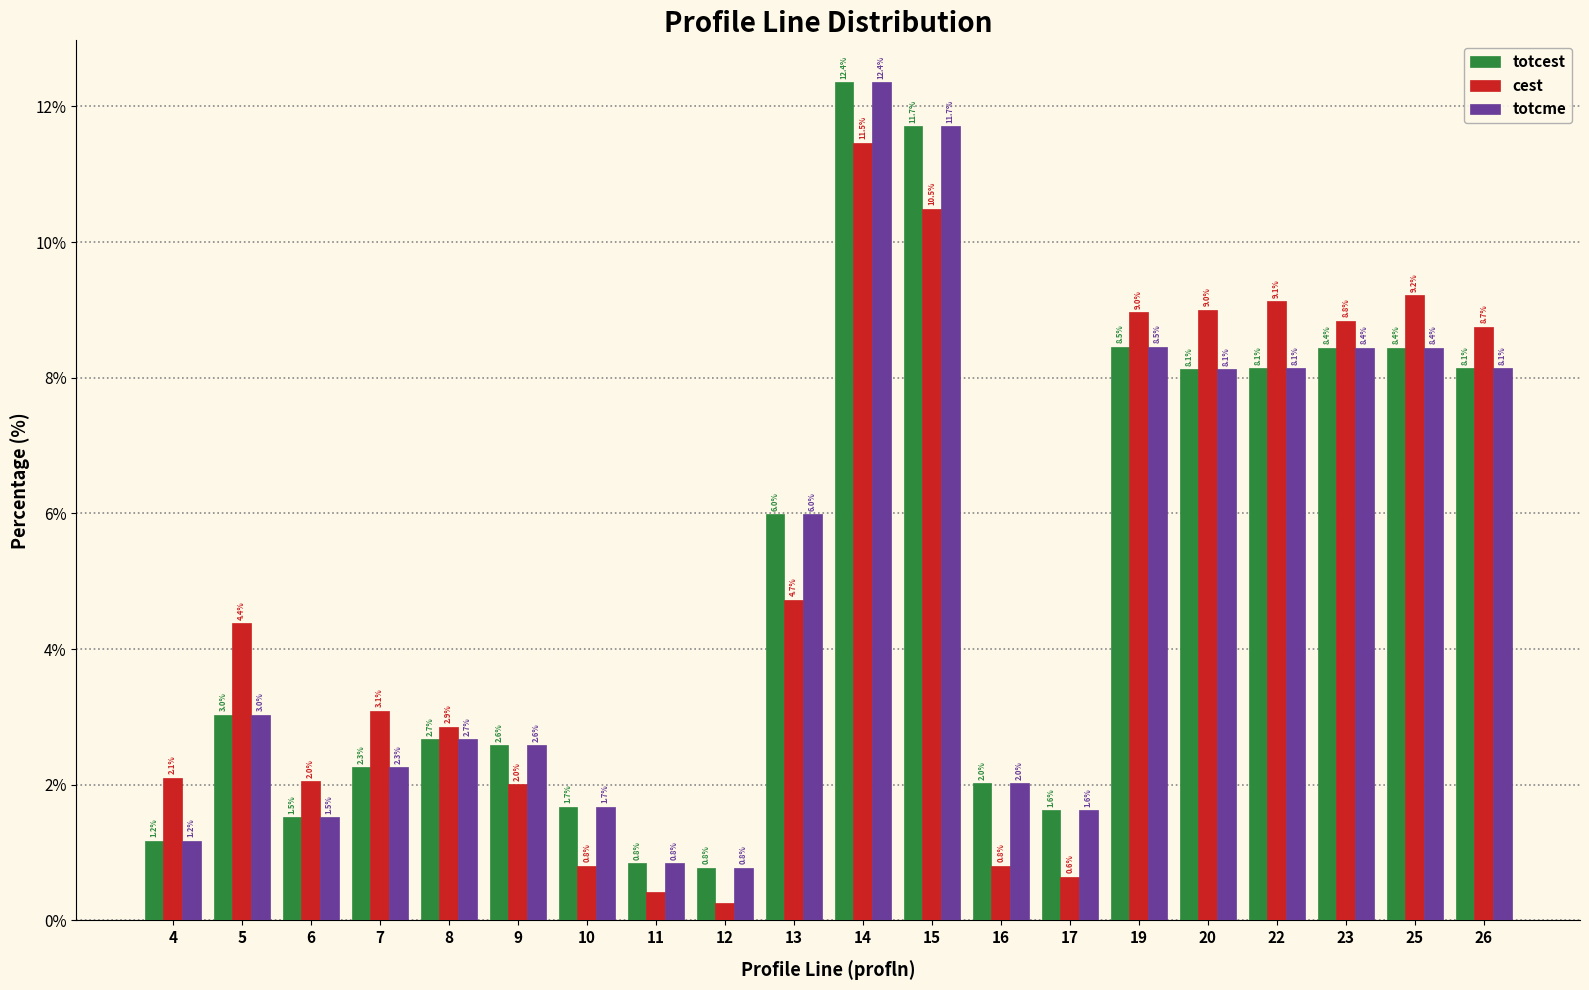

True or false: totcme has a value of 0.6 at 16.

False